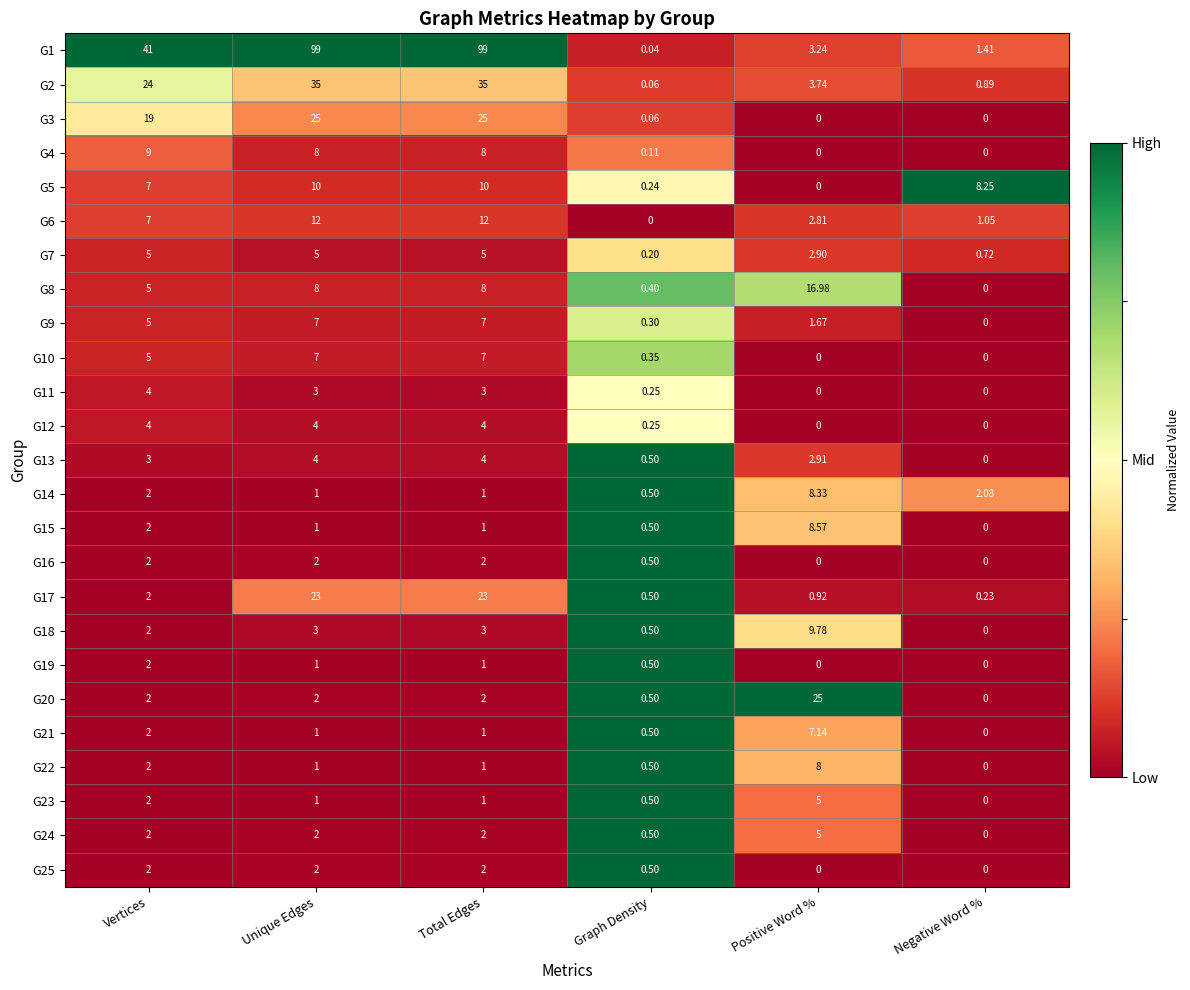

Is the value of G14 at Positive Word % greater than the value of G5 at Vertices?

Yes